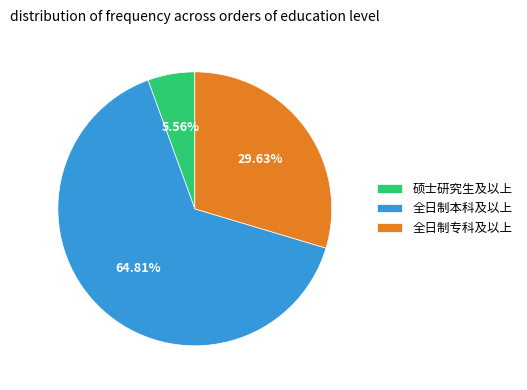

How many slices are in this pie chart?

3